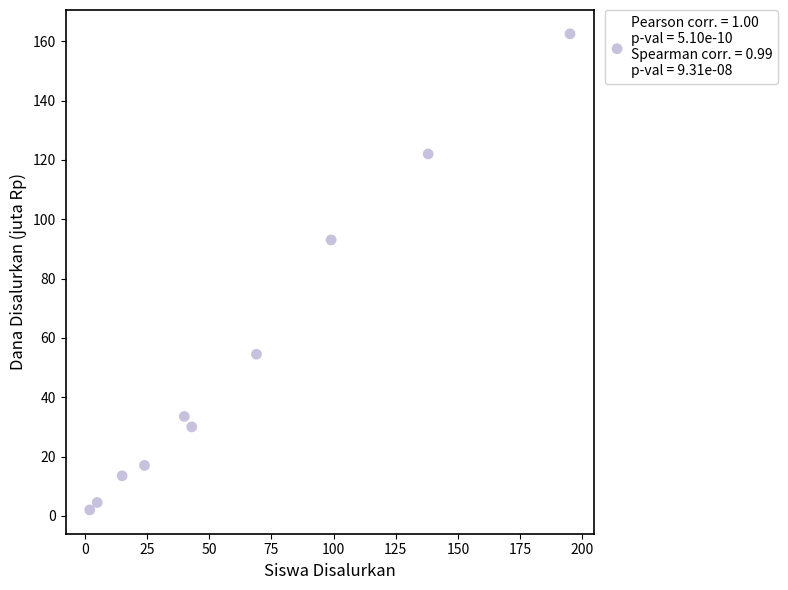

What is the range of Y values (max minus min)?

160.5